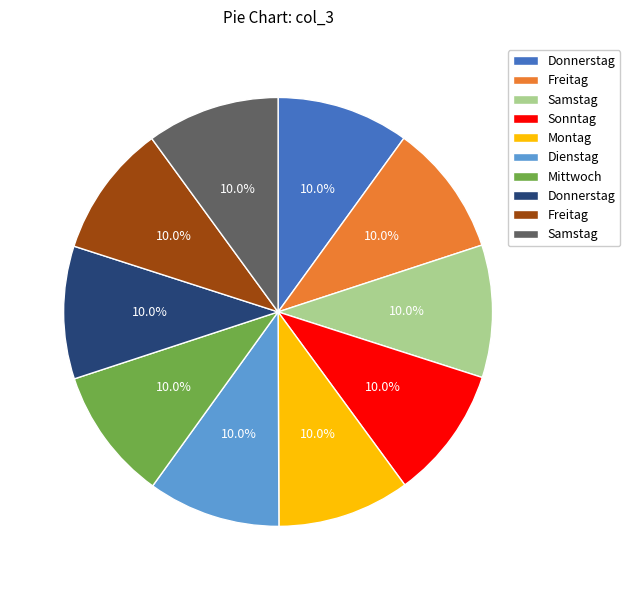

Does any single category account for the majority?

No